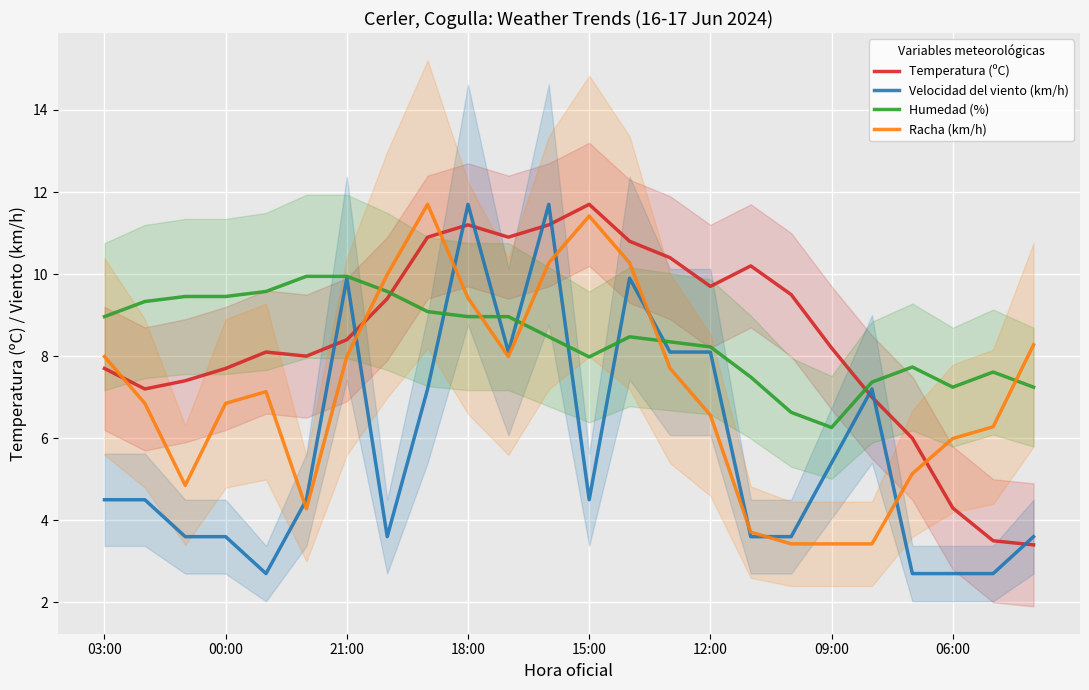

How many intersections are there between Temperatura (ºC) and Humedad (%)?

2